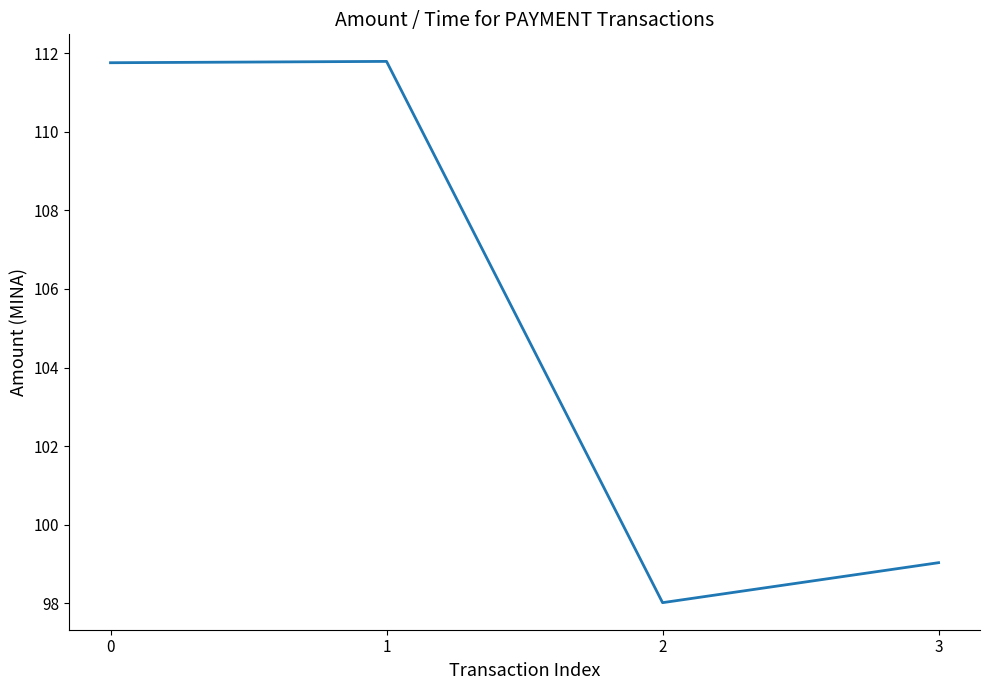

What is the sum of the values at 1 and 2?

209.8